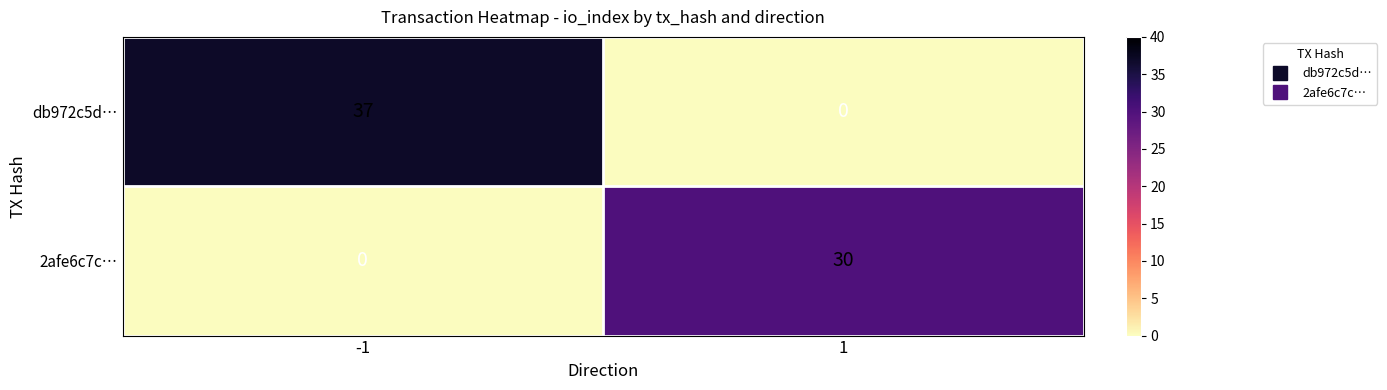

Is it true that db972c5d… equals -20 at 1?

False